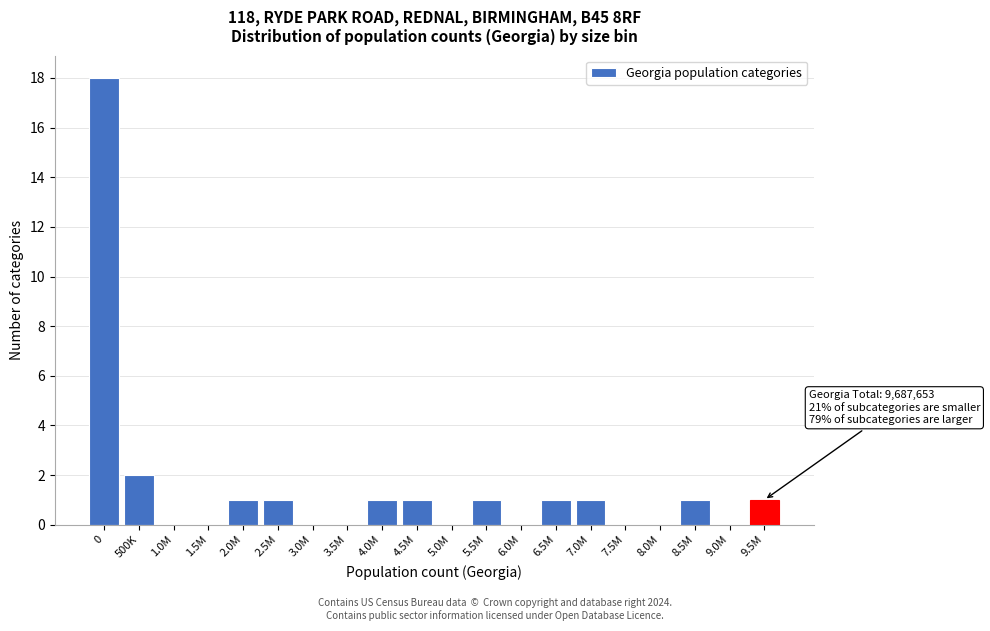

Reading left to right, list all the values displayed in this chart.

0=18	500K=2	1.0M=0	1.5M=0	2.0M=1	2.5M=1	3.0M=0	3.5M=0	4.0M=1	4.5M=1	5.0M=0	5.5M=1	6.0M=0	6.5M=1	7.0M=1	7.5M=0	8.0M=0	8.5M=1	9.0M=0	9.5M=1